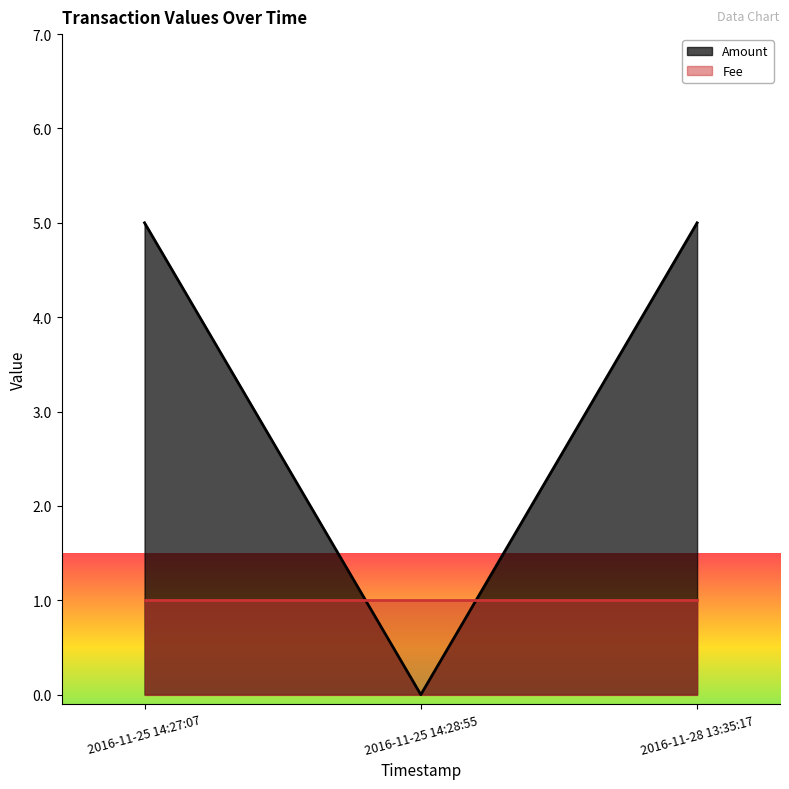

Which label corresponds to the largest value in the chart?

2016-11-25 14:27:07